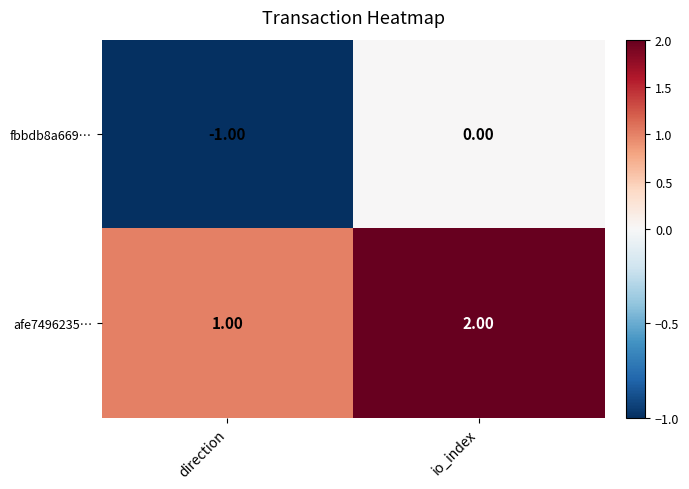

Which series has the largest total across all categories?

afe7496235…